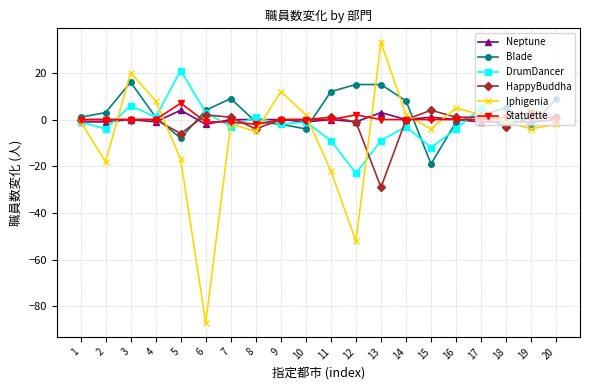

Which series changed the most between 3 and 18?

Iphigenia